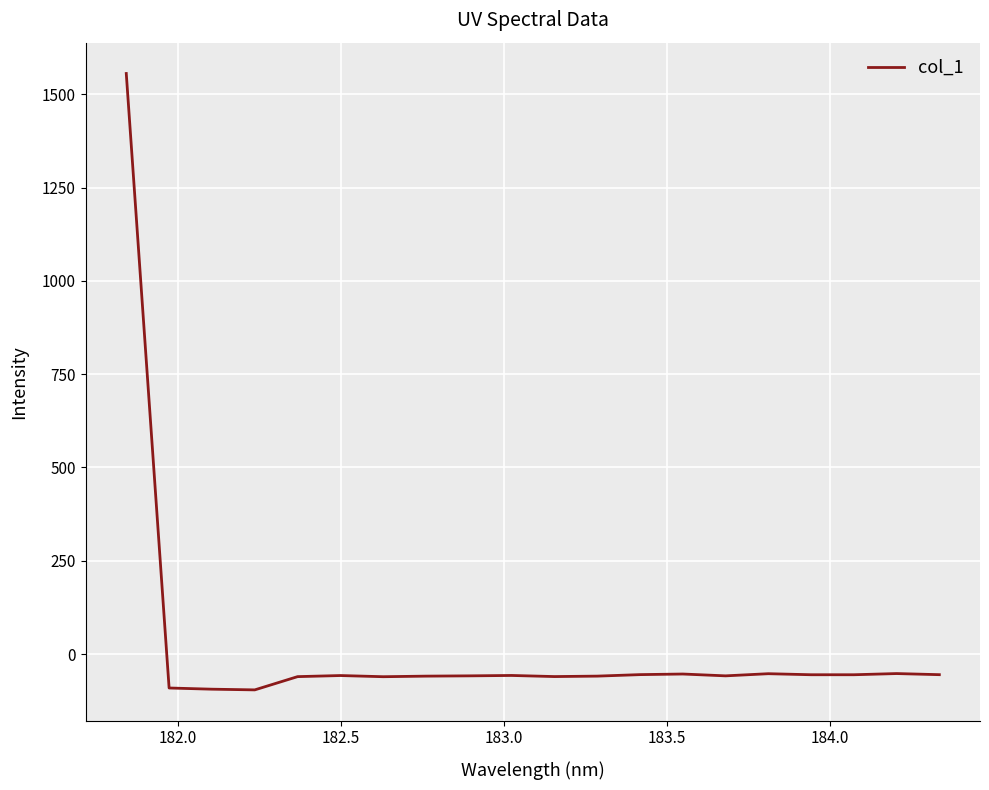

Is this an area chart (filled region under the line)?

No